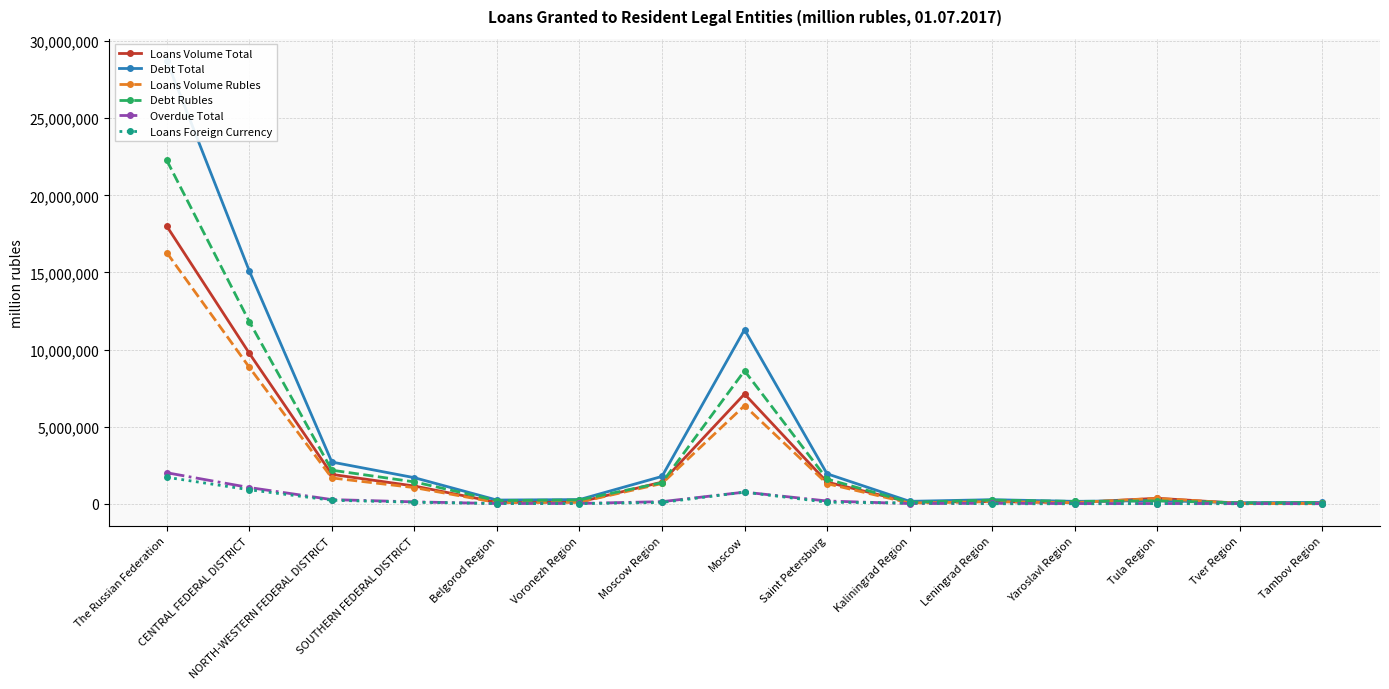

Is this an area chart (filled region under the line)?

No